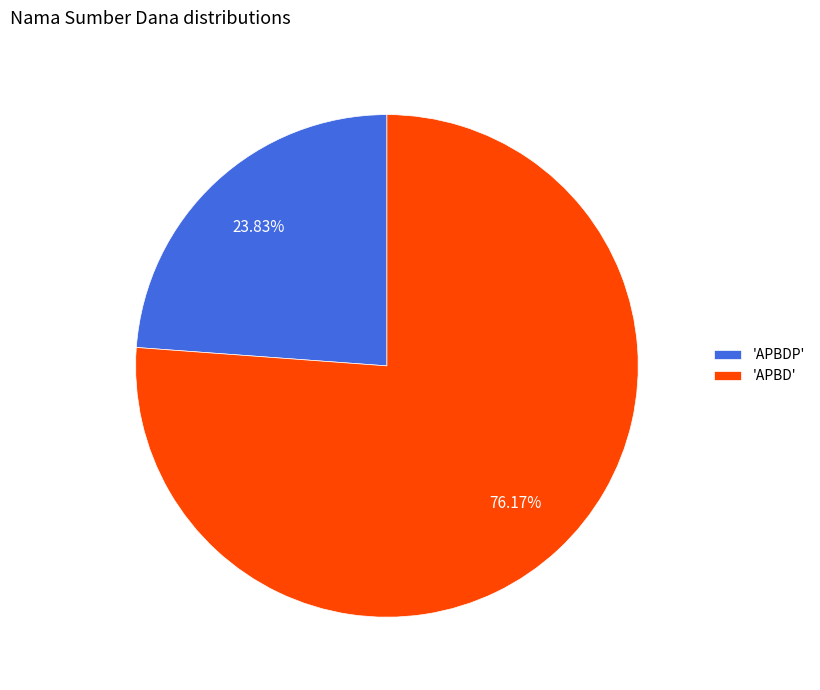

Combined, do 'APBDP' and 'APBD' account for over 50%?

Yes